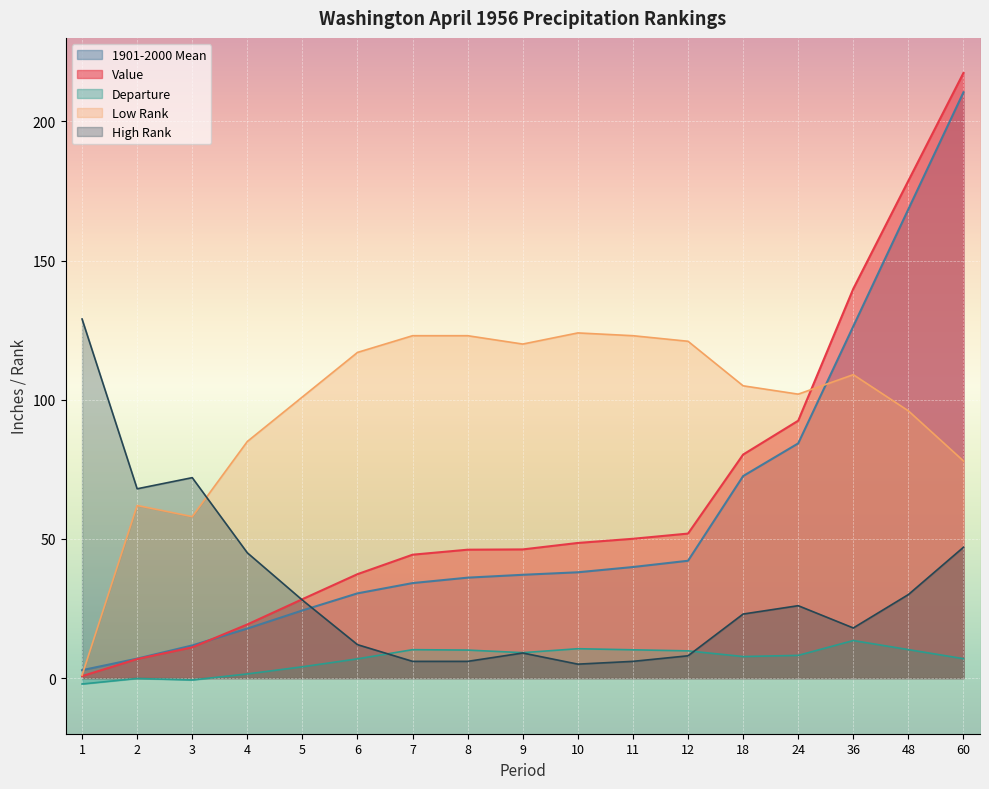

Which has a higher value, 48 or 60?

60